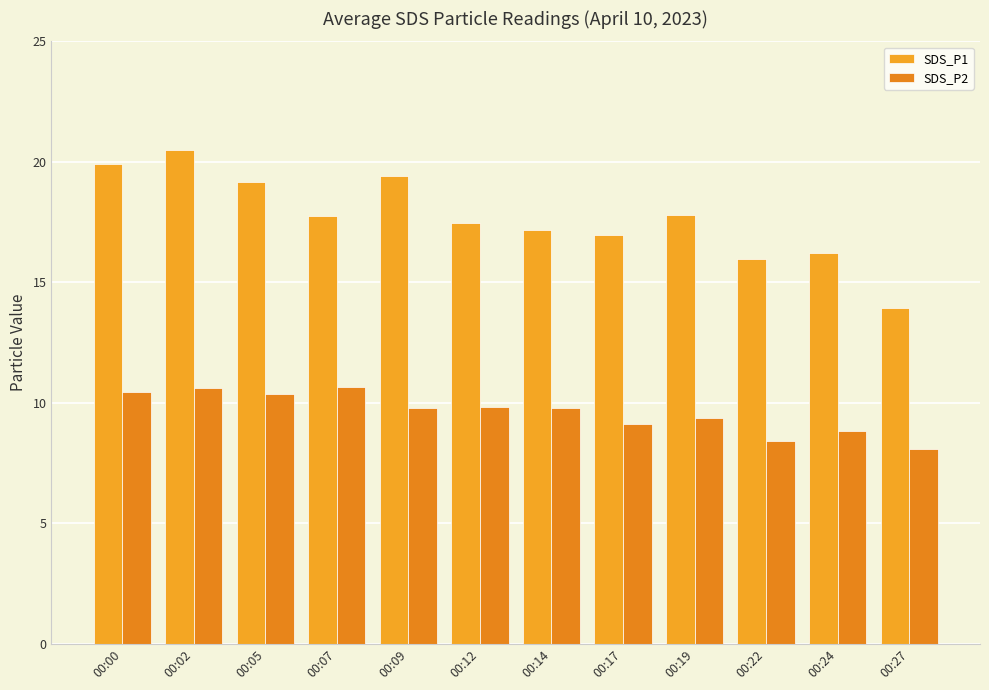

How many bars are there in total?

24